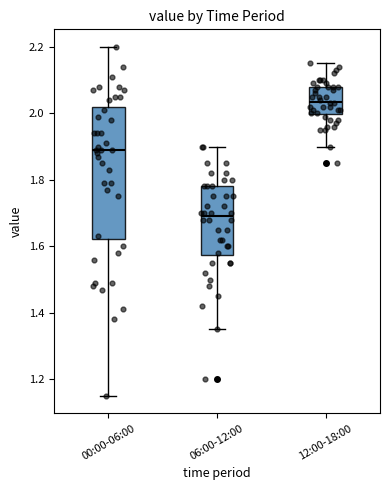

Which box is the tallest, from its lower edge to its upper edge?

00:00-06:00